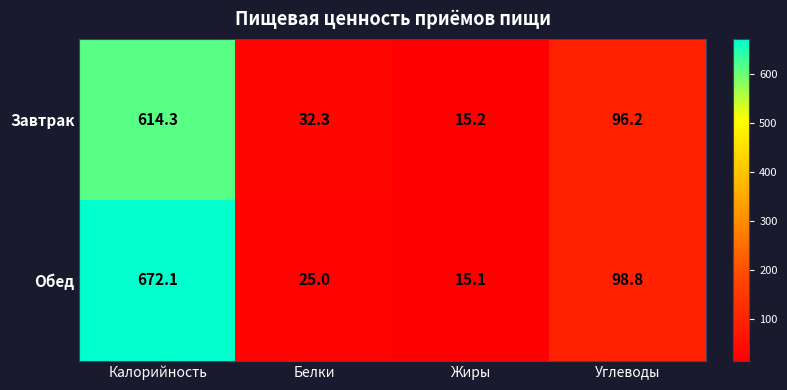

What is the approximate value of Завтрак at Углеводы?

96.2